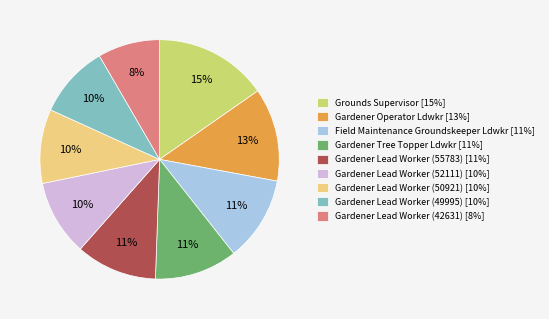

Does Gardener Tree Topper Ldwkr represent more than half of the total?

No